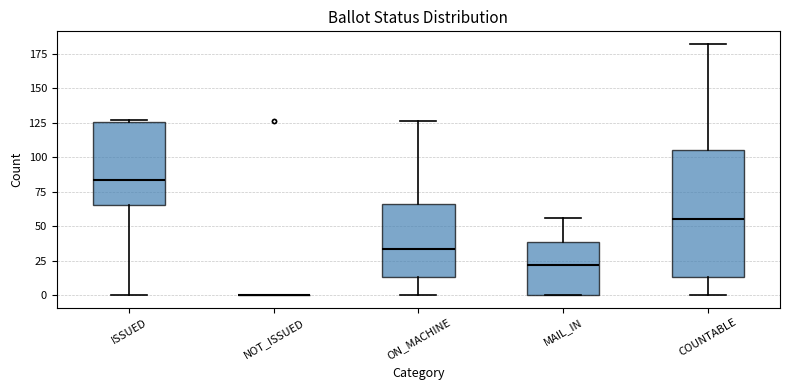

Reading left to right, transcribe this box plot: for each box, give where its median line is, the range the box spans, and where its two whiskers end, as read against the y-axis. The values are not printed on the chart, so give them approximately, as read against the axis.

ISSUED: median 85, box 65 to 125, whiskers 0 to 125 (just above the box's upper edge)
NOT_ISSUED: box collapsed to a line at 0, whiskers 0 to 0
ON_MACHINE: median 35, box 15 to 65, whiskers 0 to 125
MAIL_IN: median 20, box 0 to 40, whiskers 0 to 55
COUNTABLE: median 55, box 15 to 105, whiskers 0 to 180